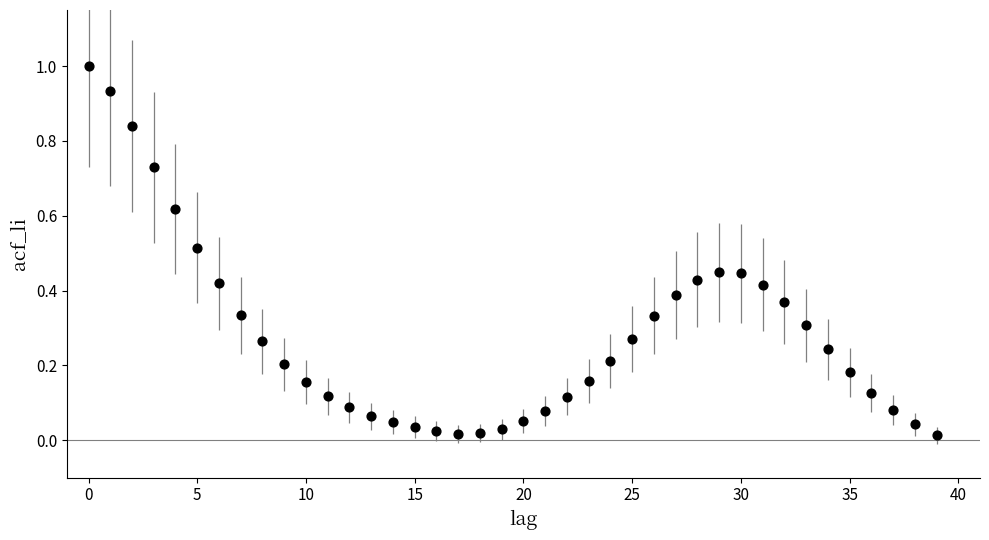

What is the range of Y values (max minus min)?

1.0